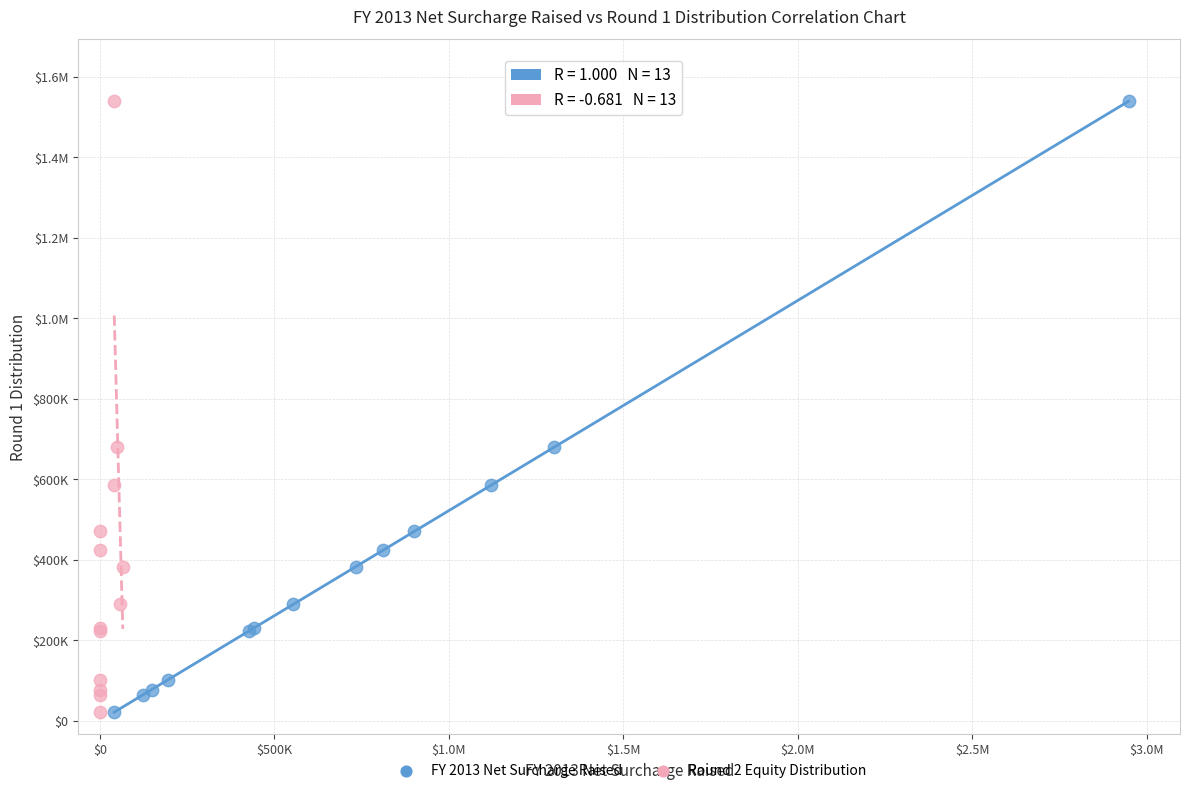

What are all the series names shown in the legend?

FY 2013 Net Surcharge Raised, Round 2 Equity Distribution